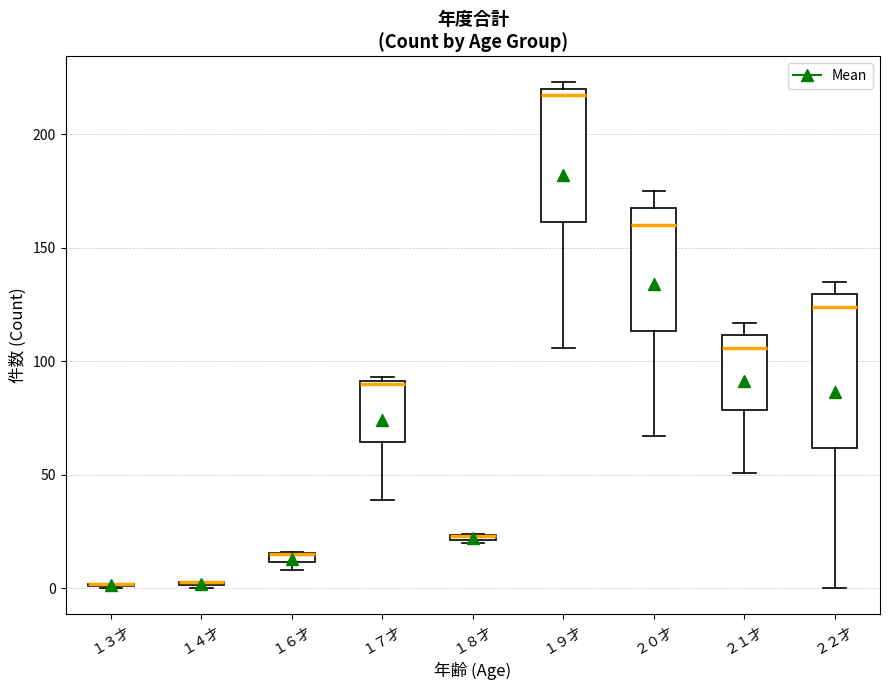

Which box is the tallest, from its lower edge to its upper edge?

２２才